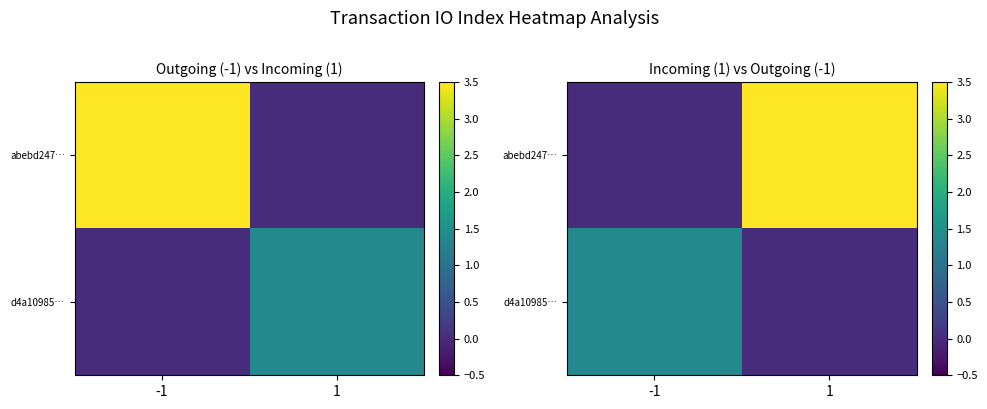

What is the sum of all d4a10985… values?

1.4